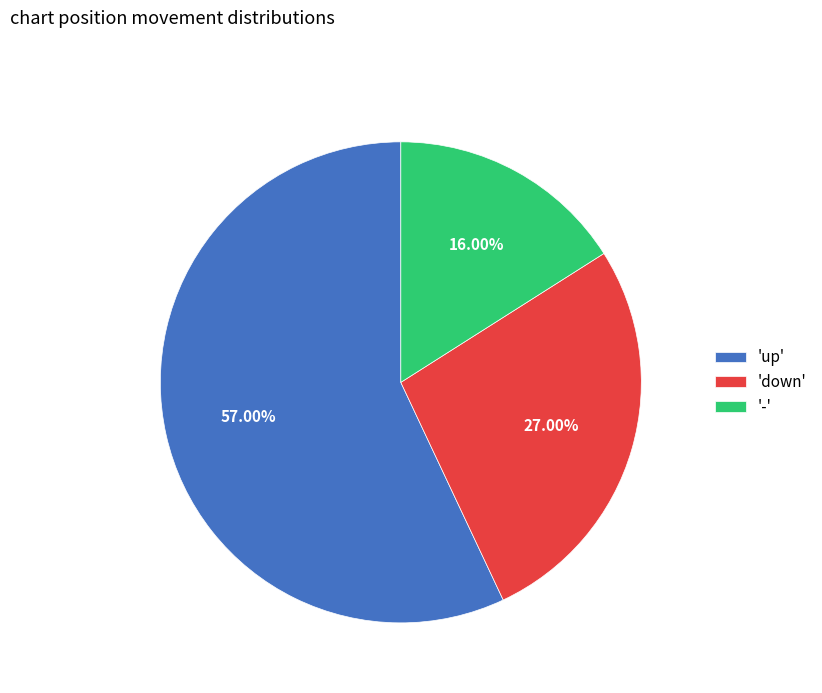

Count the number of slices in the pie.

3